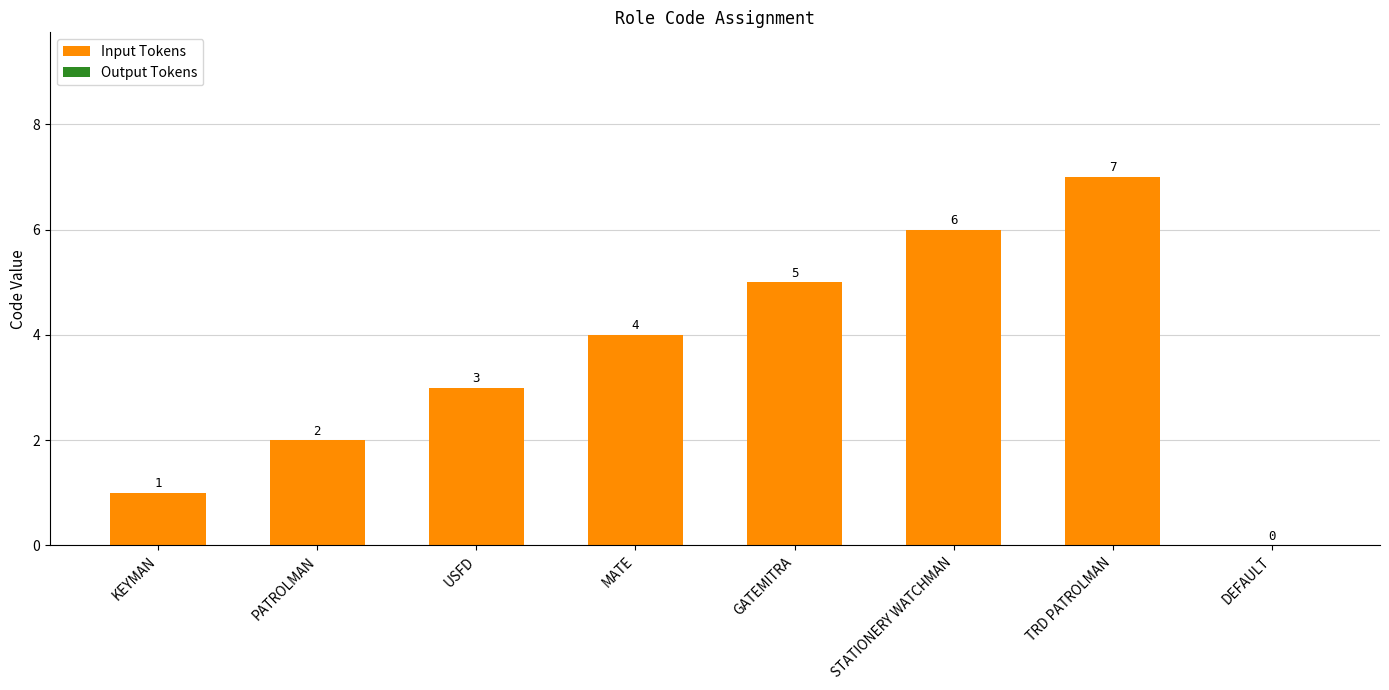

What is the sum of the values at STATIONERY WATCHMAN and MATE?

10